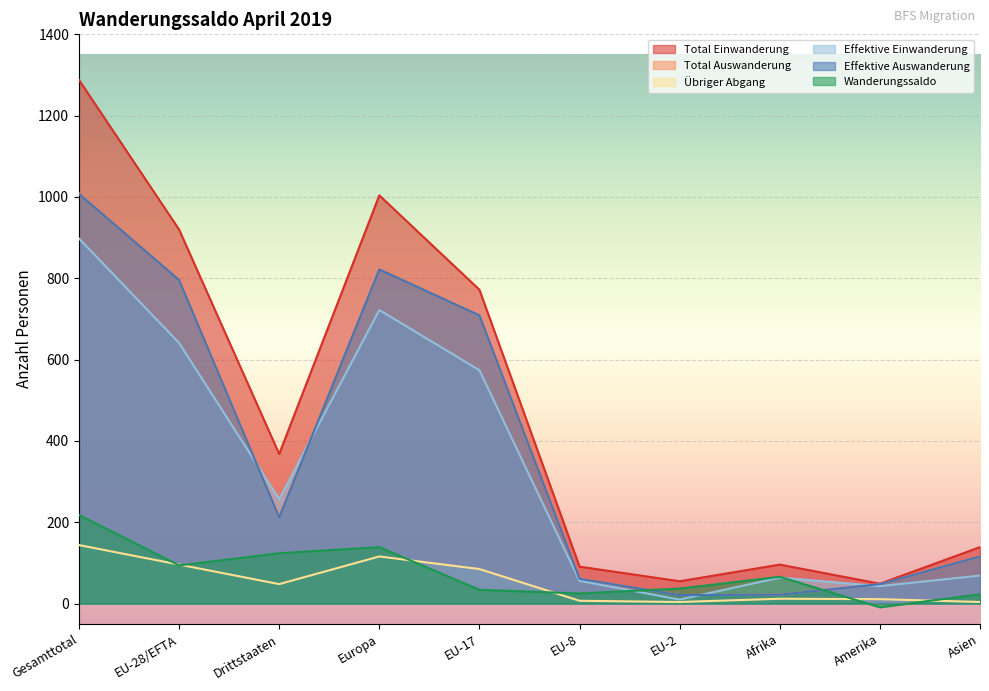

What position from the right is Europa?

7